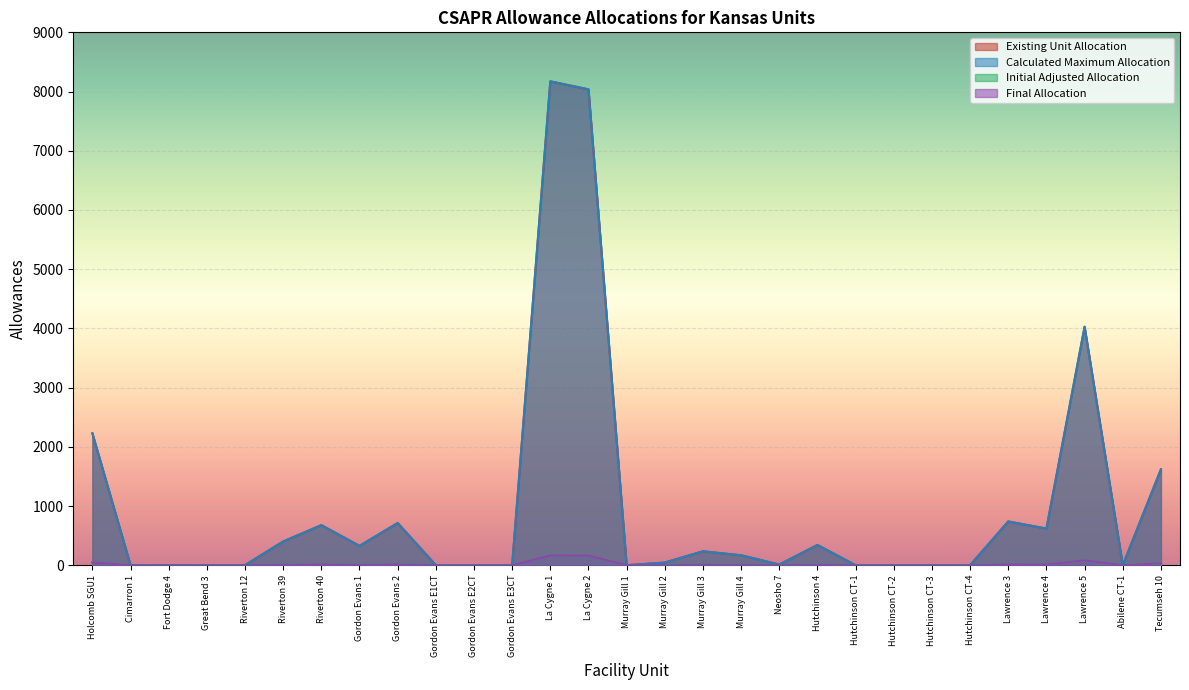

True or false: Initial Adjusted Allocation has more than 0 points higher than both neighbors.

True